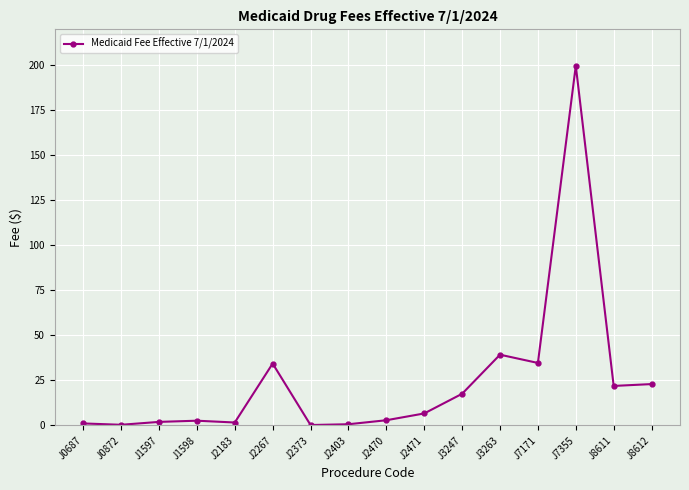

What is the average value?

24.3